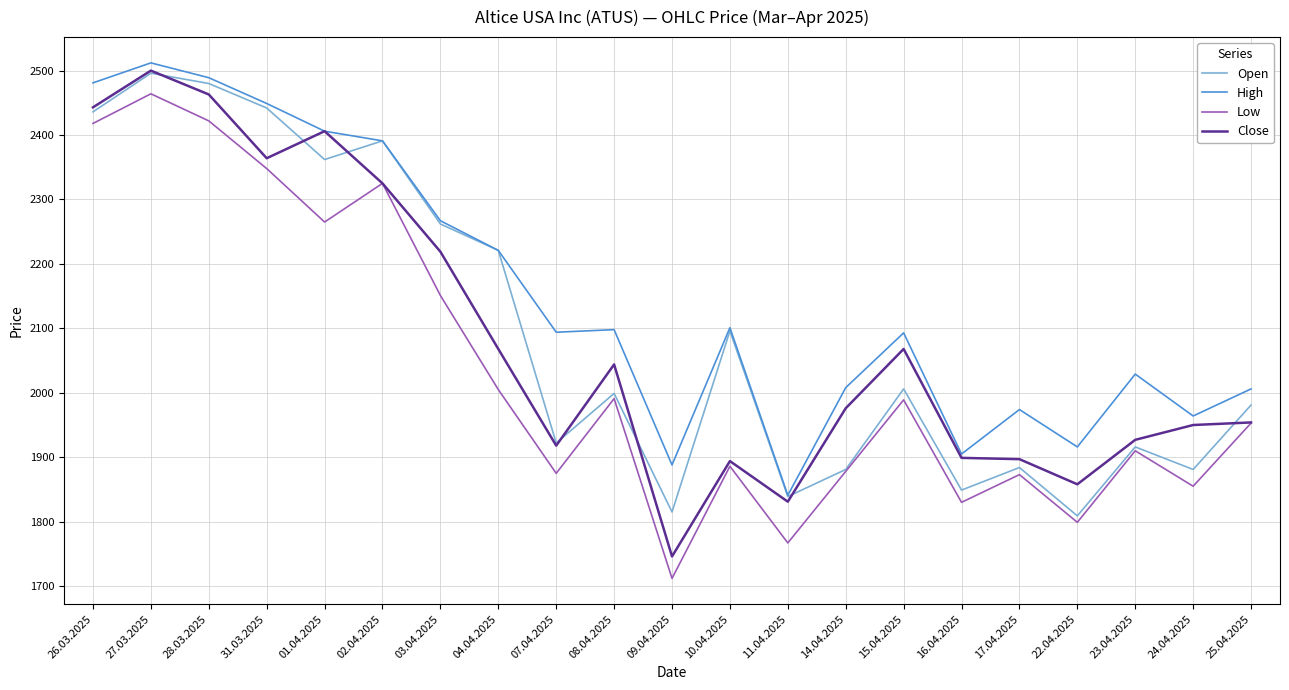

Which label corresponds to the largest value in the chart?

27.03.2025